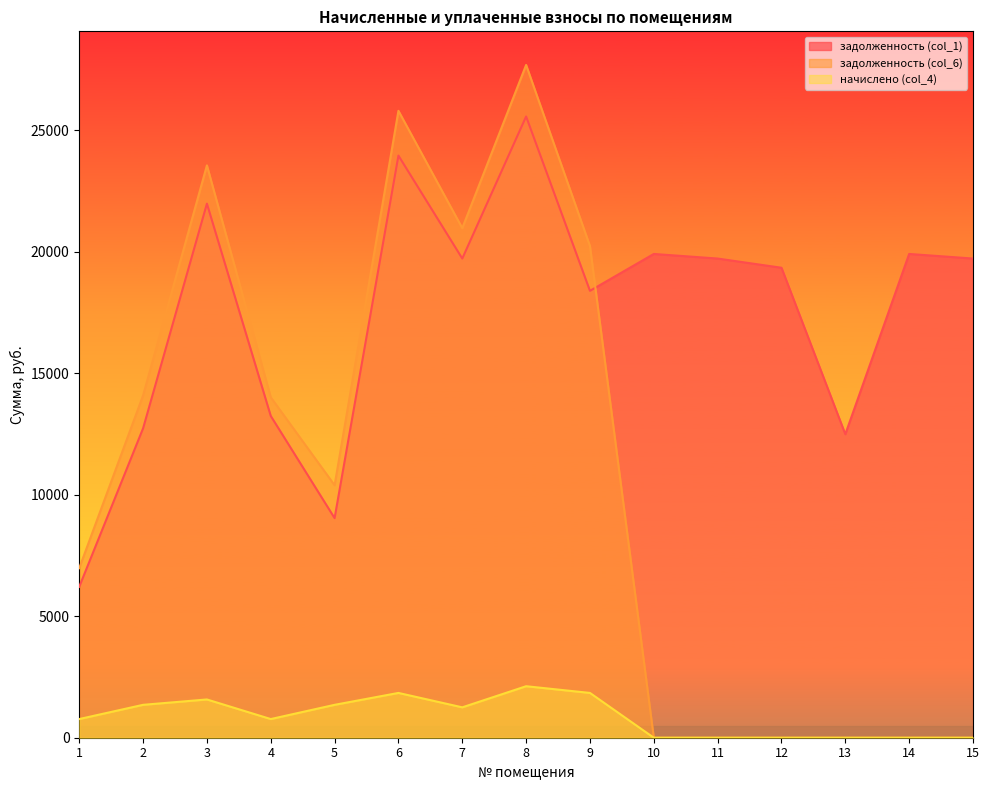

List the series in order of their overall mean, highest first.

задолженность (col_1), задолженность (col_6), начислено (col_4)